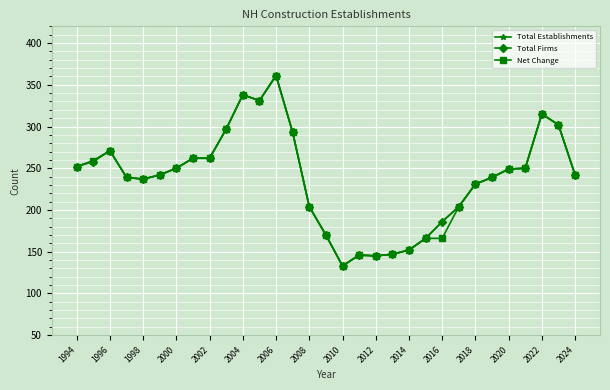

True or false: Net Change has more than 2 points higher than both neighbors.

True